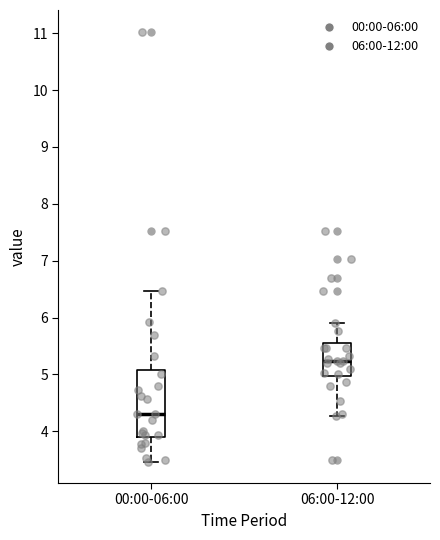

Reading left to right, transcribe this box plot: for each box, give where its median line is, the range the box spans, and where its two whiskers end, as read against the y-axis. The values are not printed on the chart, so give them approximately, as read against the axis.

00:00-06:00: median 4.3, box 3.9 to 5.1, whiskers 3.5 to 6.5
06:00-12:00: median 5.2, box 5.0 to 5.5, whiskers 4.3 to 5.9